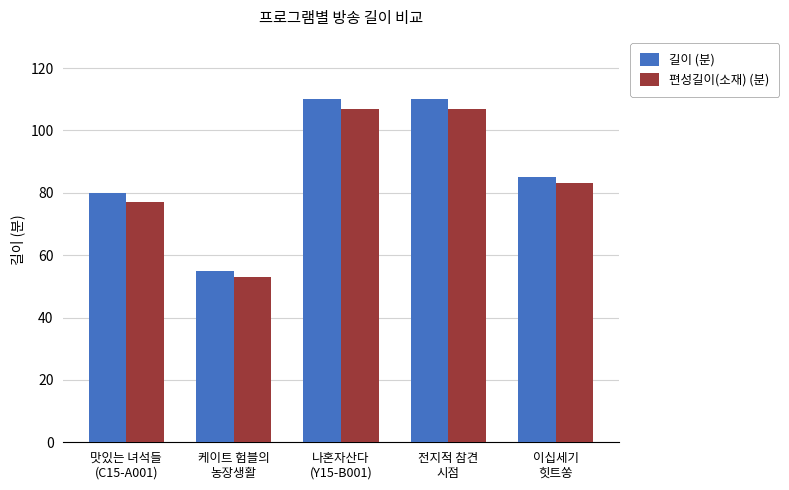

The value of 편성길이(소재) (분) at 케이트 험블의
농장생활 is 53. True or false?

True